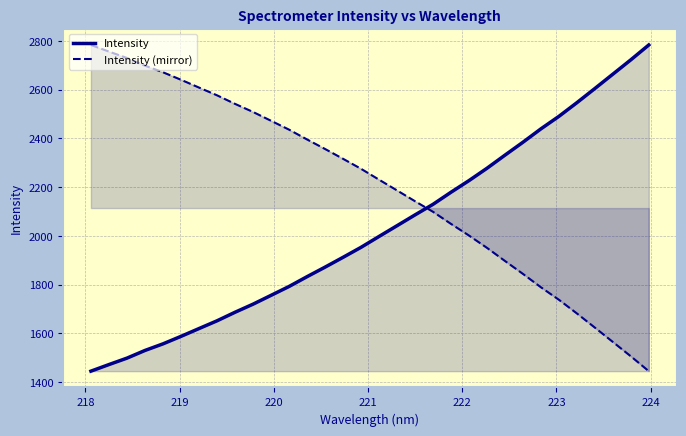

List the series in order of their overall mean, highest first.

Intensity (mirror), Intensity